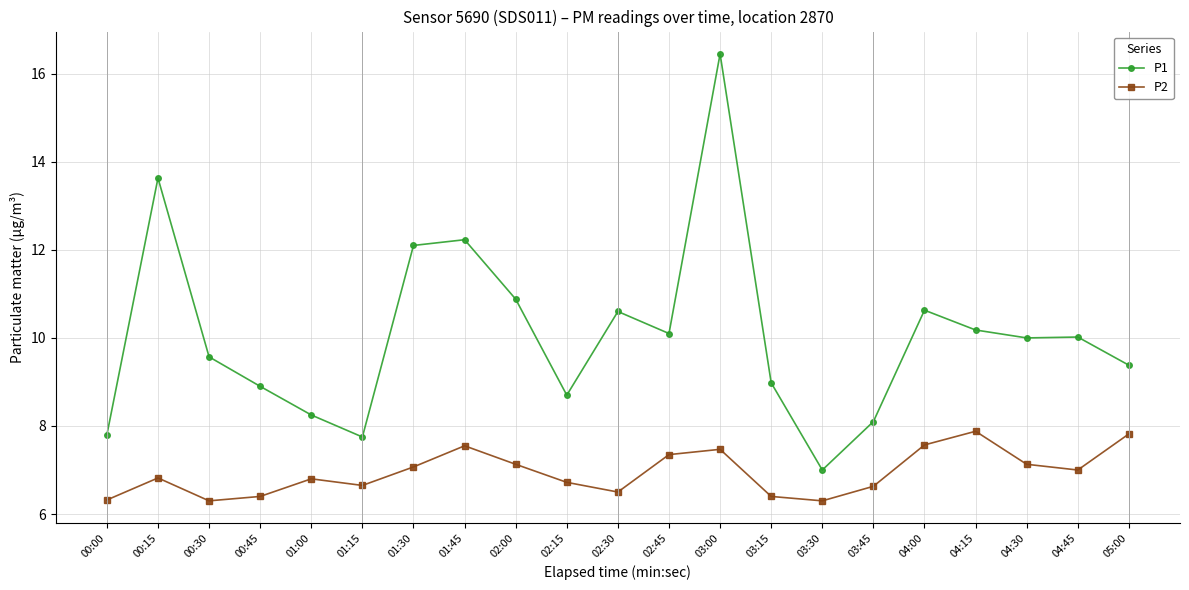

True or false: P1 and P2 cross at least once.

False